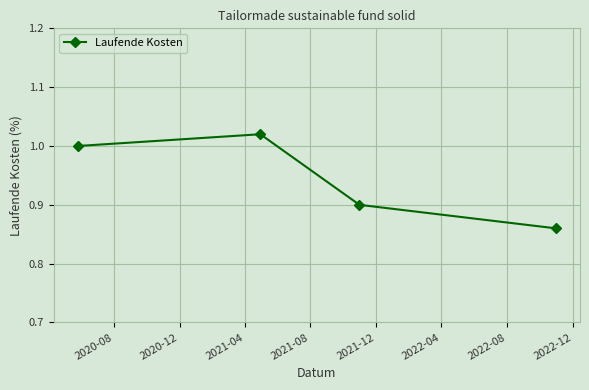

True or false: the data has more than 1 interior local peaks.

False